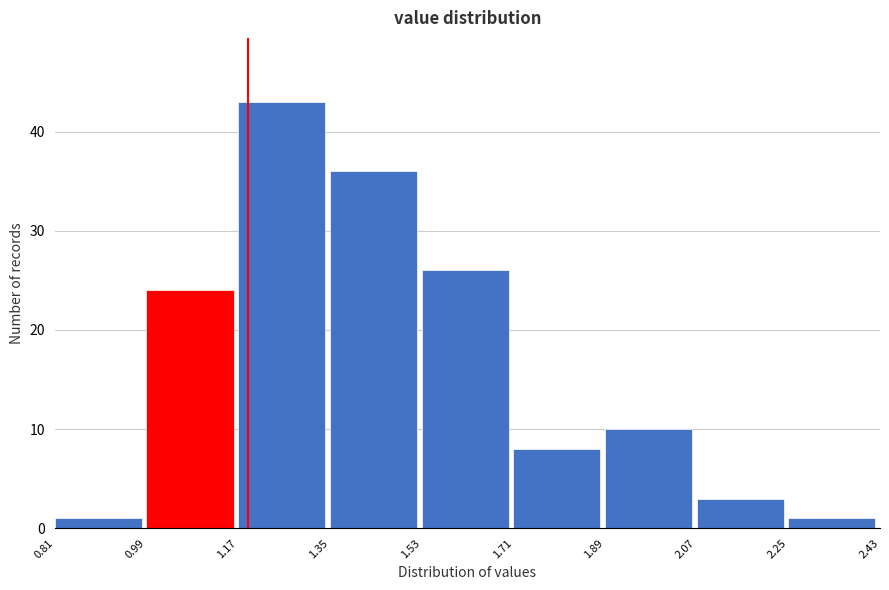

Reading left to right, list every bar in this chart as the range it spans on the x-axis followed by its height. The values are not printed on the chart, so give them approximately, as read against the axis.

0.81 to 0.99: 1
0.99 to 1.17: 24
1.17 to 1.35: 43
1.35 to 1.53: 36
1.53 to 1.71: 26
1.71 to 1.89: 8
1.89 to 2.07: 10
2.07 to 2.25: 3
2.25 to 2.43: 1